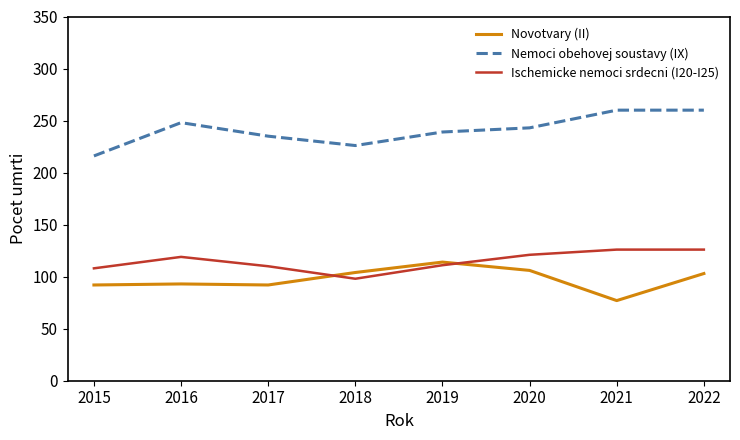

How many values in the Ischemicke nemoci srdecni (I20-I25) series are below 119?

4